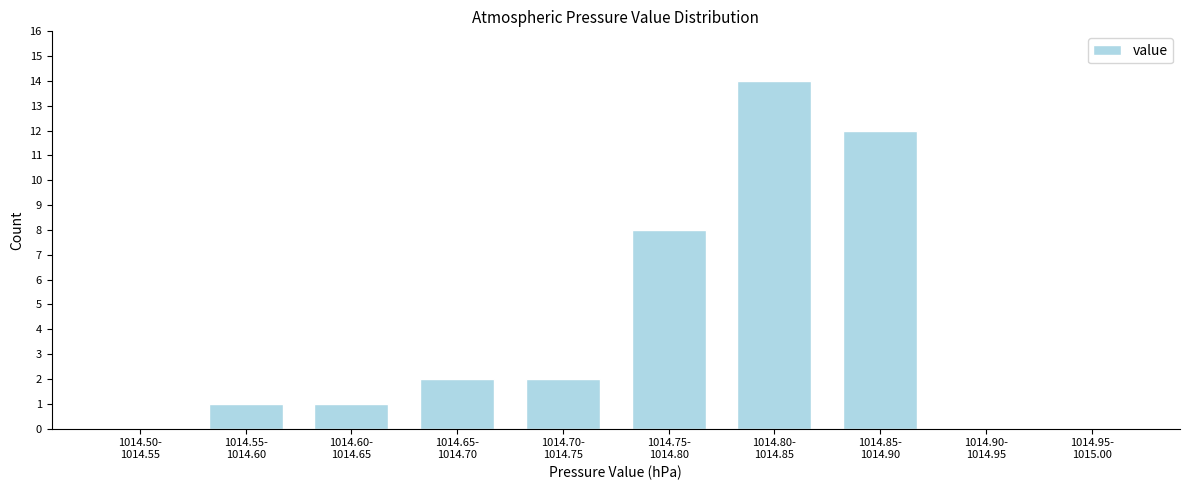

What is the sum of all values?

40